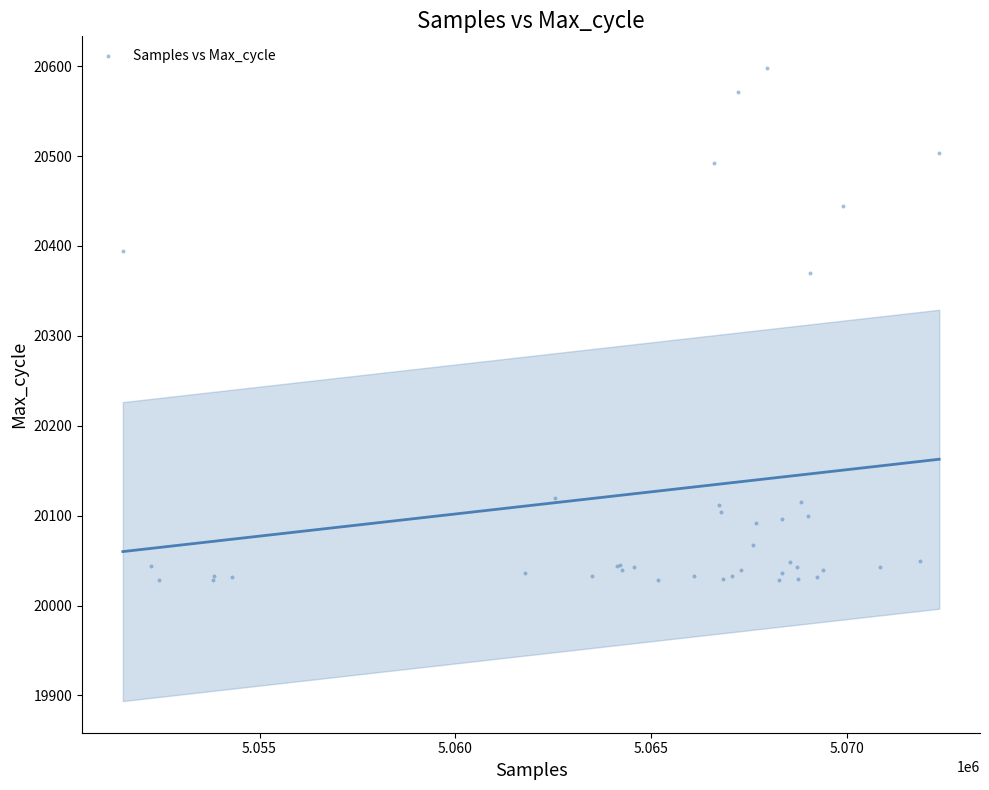

What Y value in the scatter plot is closest to 20313?

20370